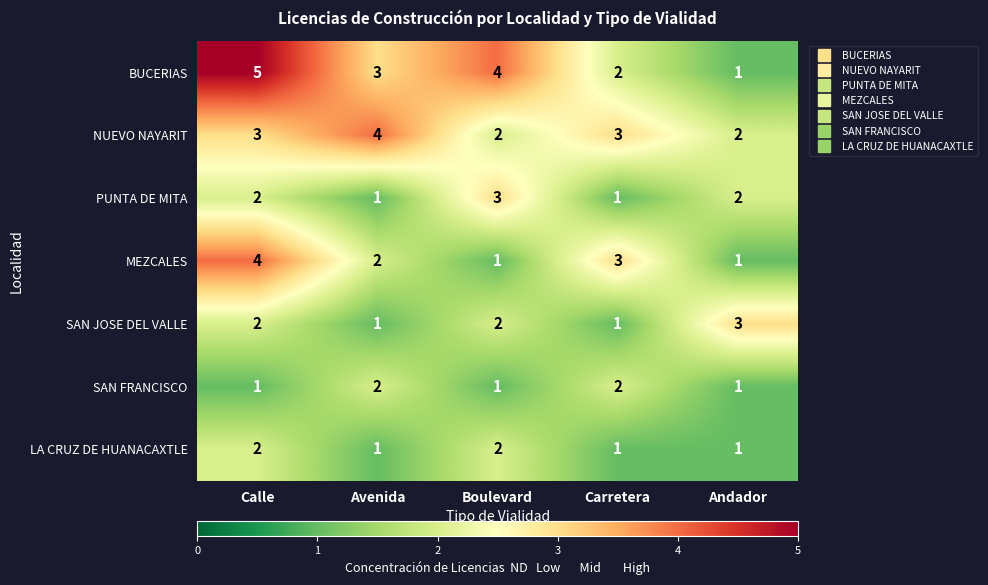

What value does the PUNTA DE MITA series have at Boulevard?

3